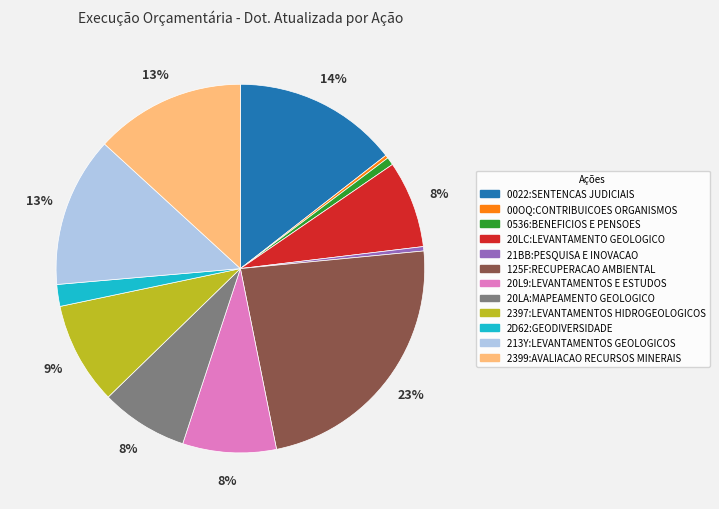

Is the sum of 125F:RECUPERACAO AMBIENTAL and 00OQ:CONTRIBUICOES ORGANISMOS greater than half?

No